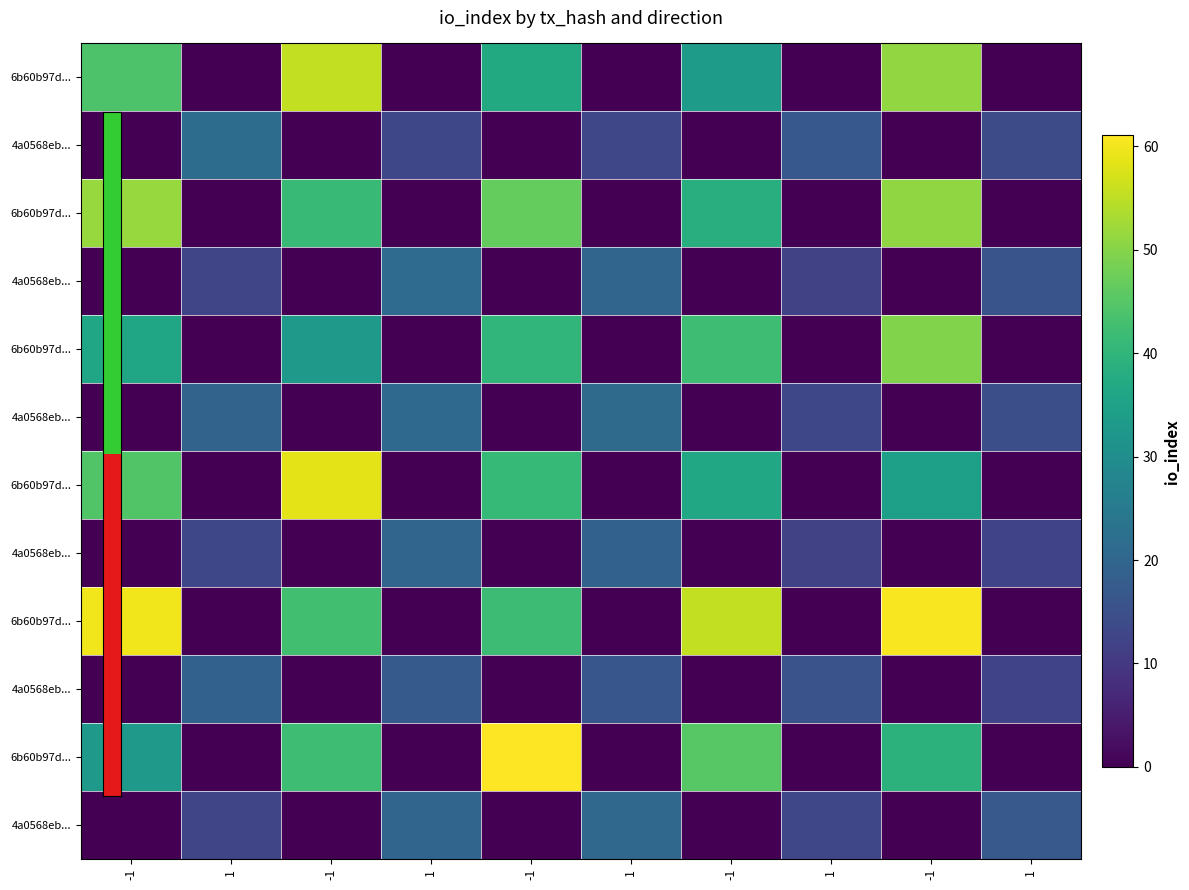

How many distinct data groups are displayed?

12